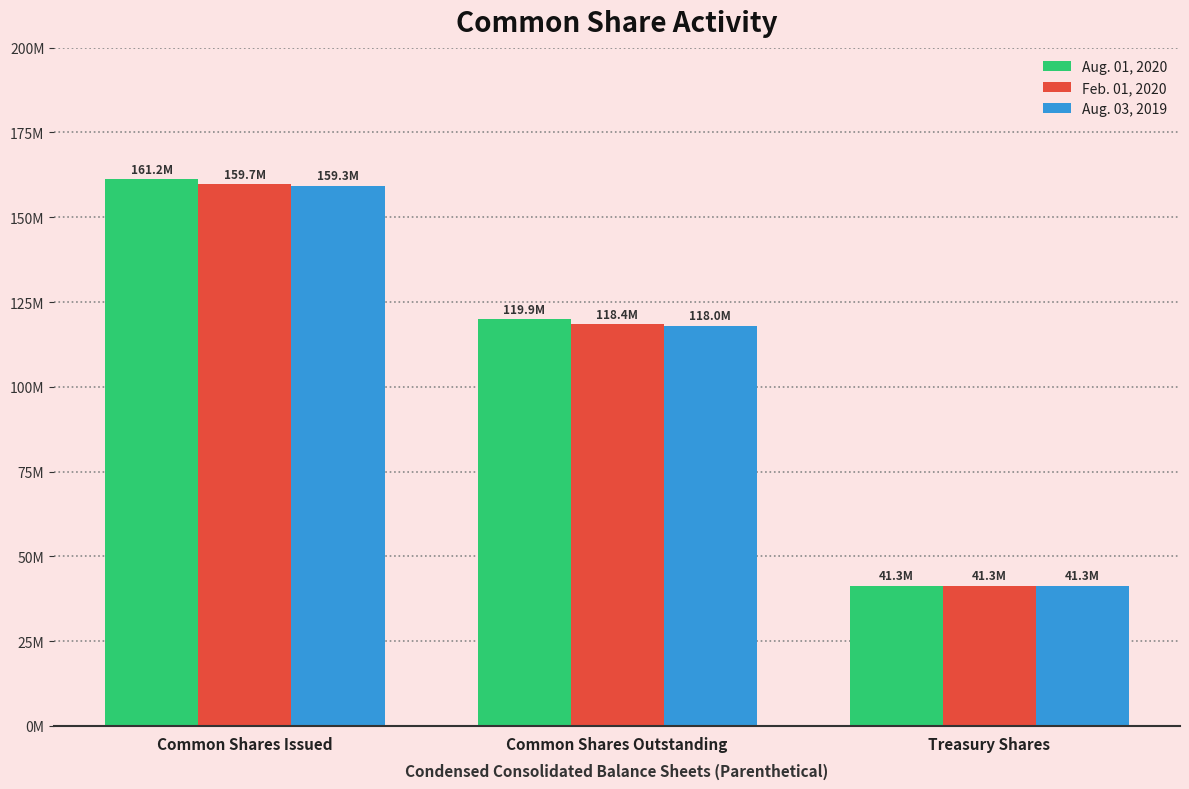

True or false: Aug. 03, 2019 has a value of 226546427 at Common Shares Issued.

False